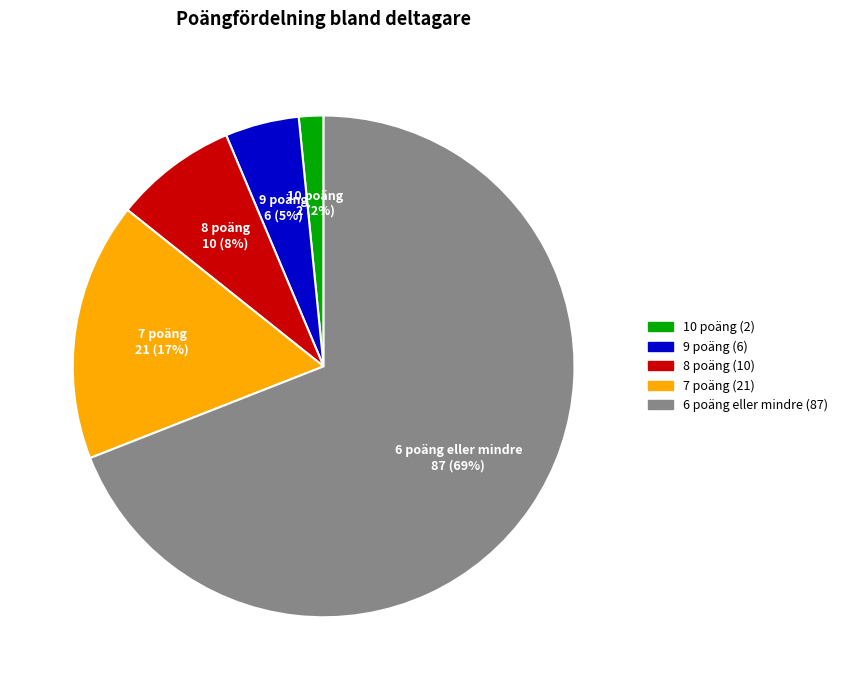

Does any single category account for the majority?

Yes